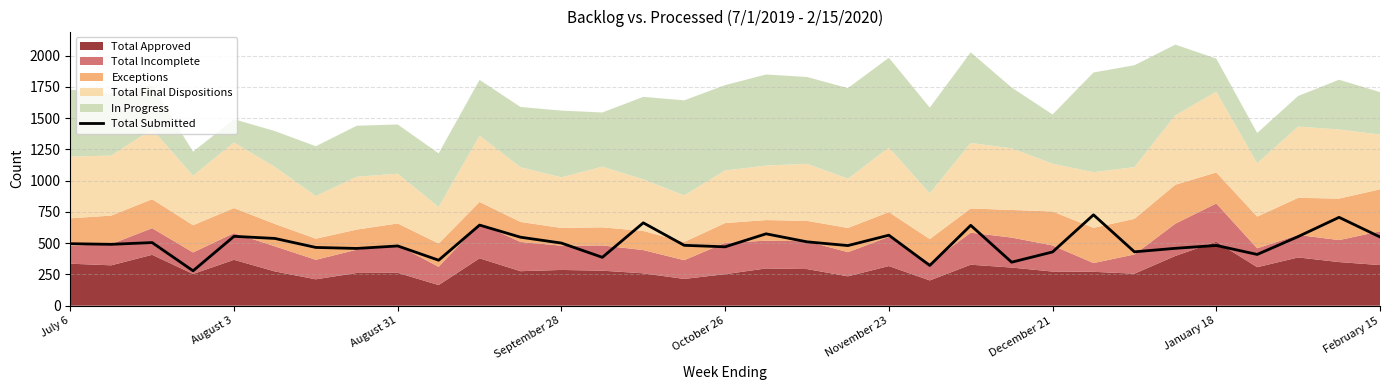

What is the minimum value for Total Submitted?

279